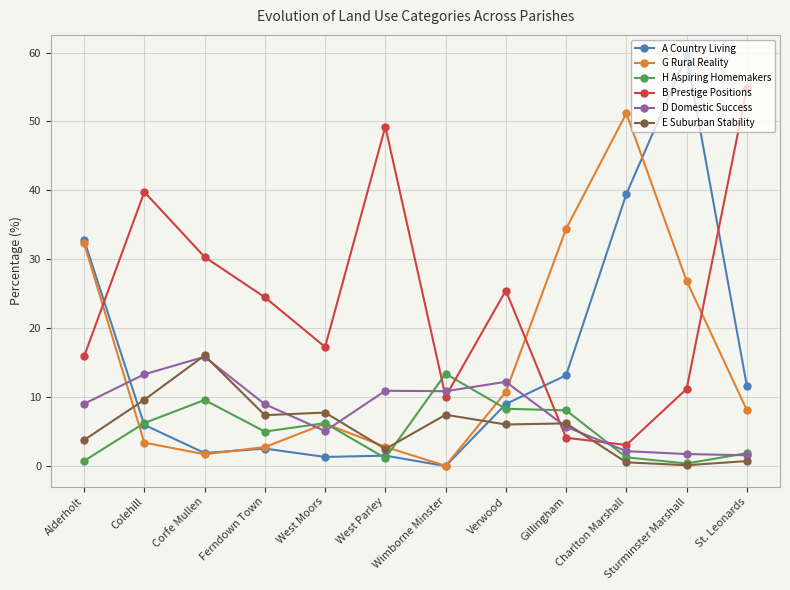

What are all the series names shown in the legend?

A Country Living, G Rural Reality, H Aspiring Homemakers, B Prestige Positions, D Domestic Success, E Suburban Stability